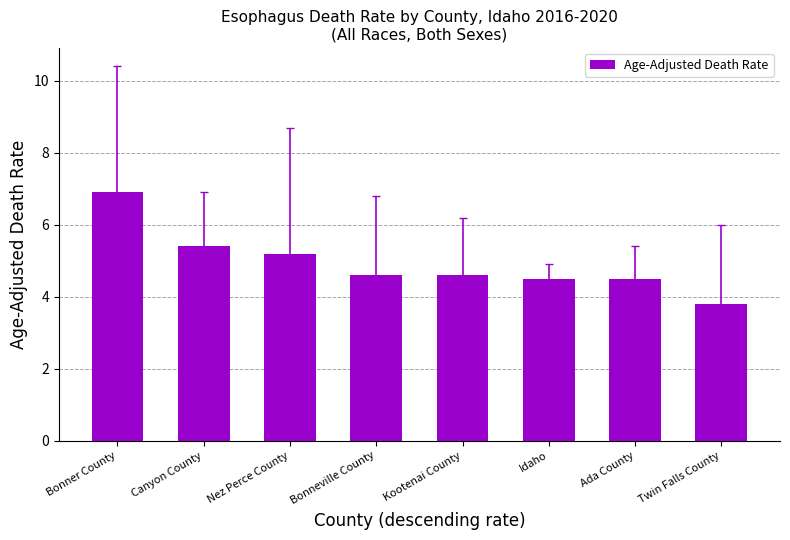

Are the bars grouped side by side (vs. stacked)?

No